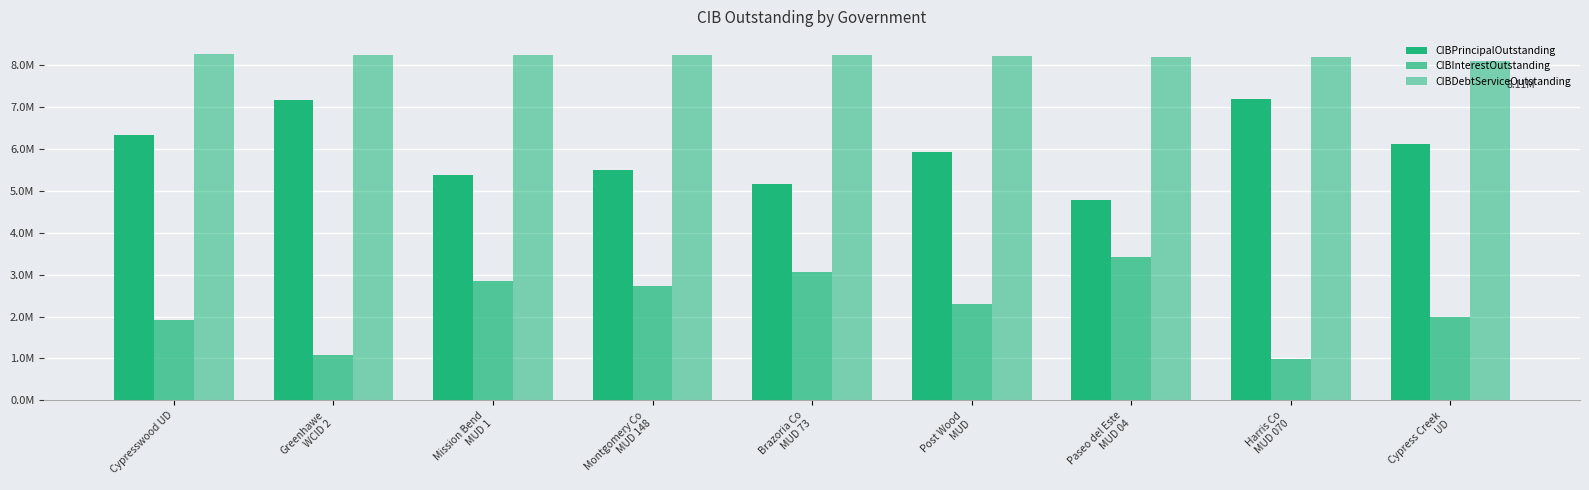

List the series in order of their overall mean, highest first.

CIBDebtServiceOutstanding, CIBPrincipalOutstanding, CIBInterestOutstanding